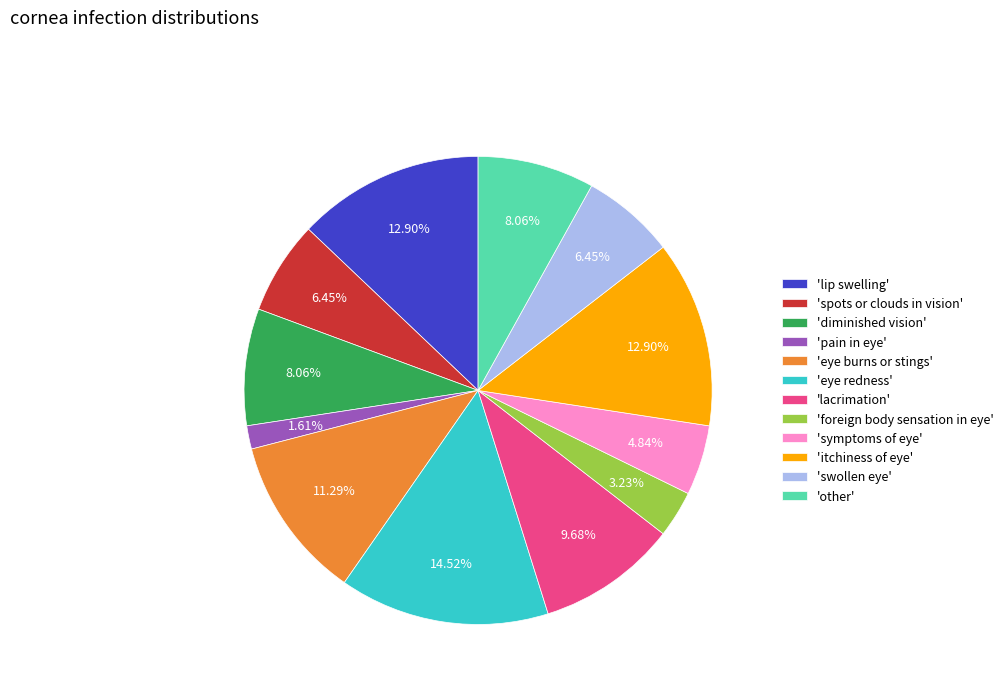

Is 'swollen eye' the majority of the pie?

No